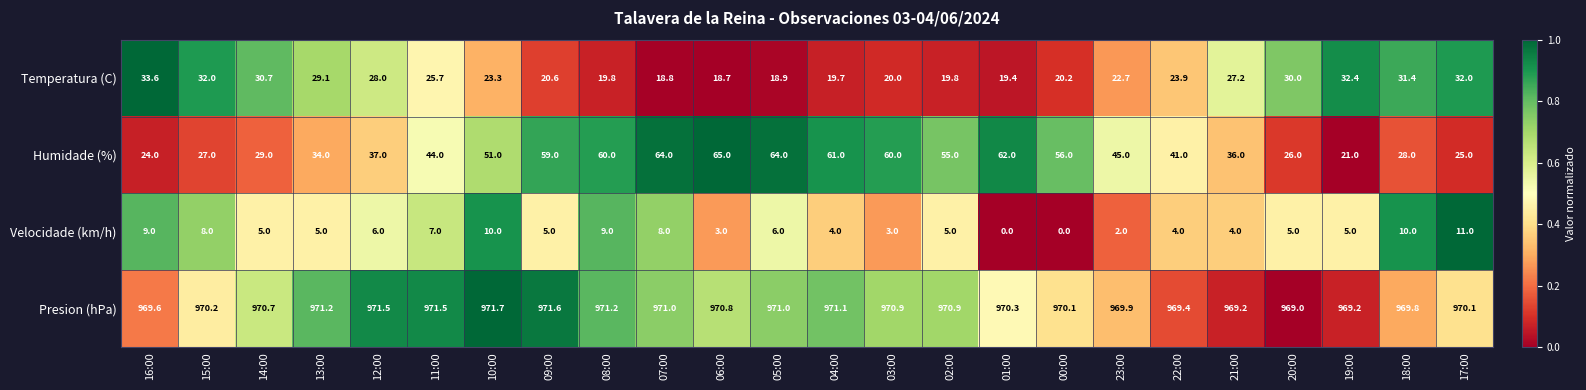

List the series in order of their peak value, highest first.

Presion (hPa), Humidade (%), Temperatura (C), Velocidade (km/h)